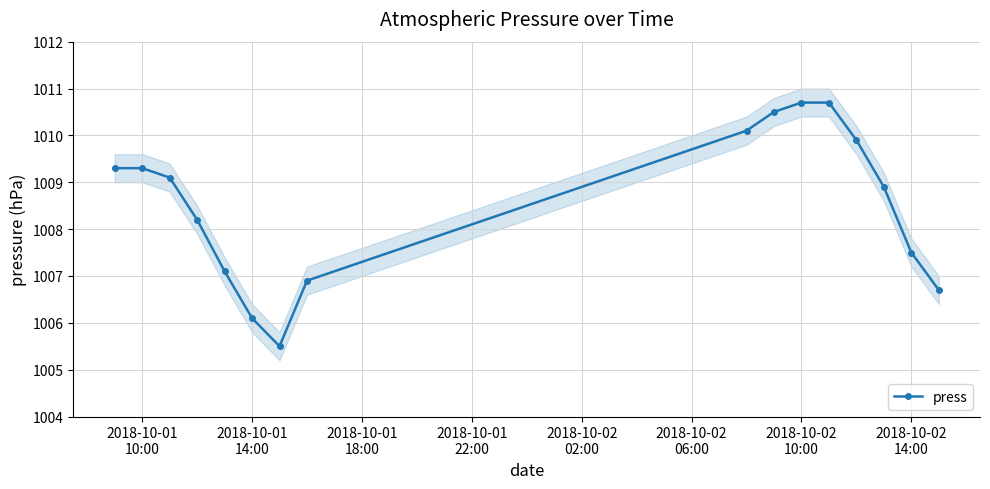

What is the lowest value of the press series?

1005.5